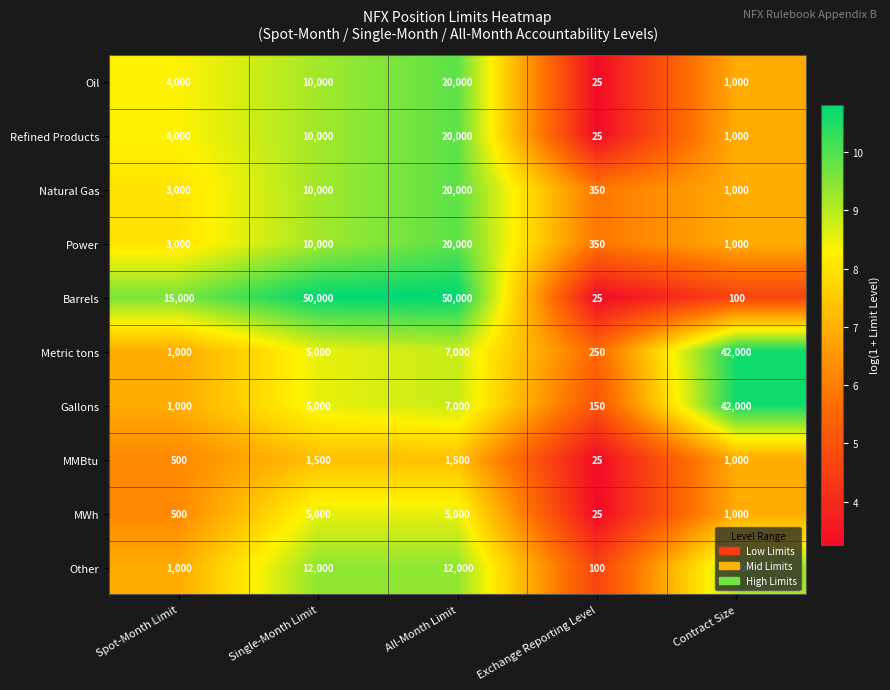

Which series has the largest total across all categories?

Barrels